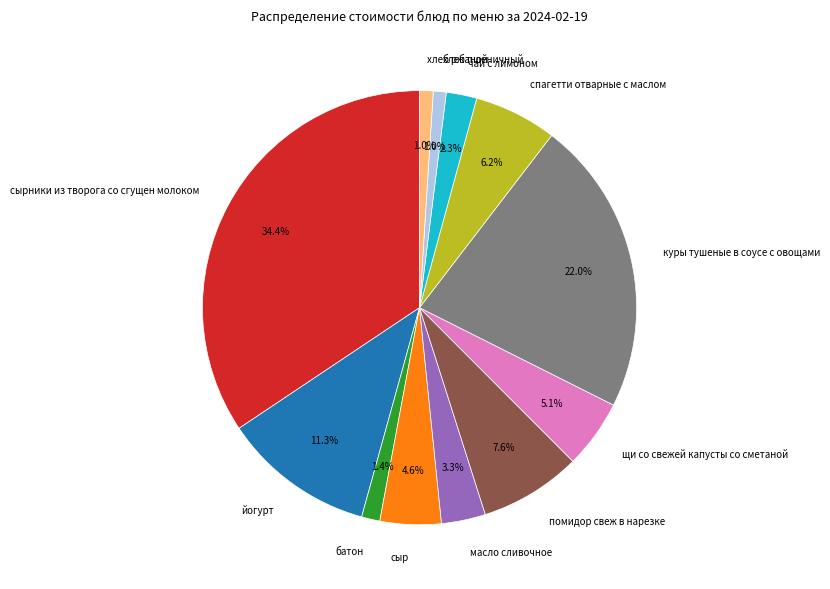

Count the number of slices in the pie.

12